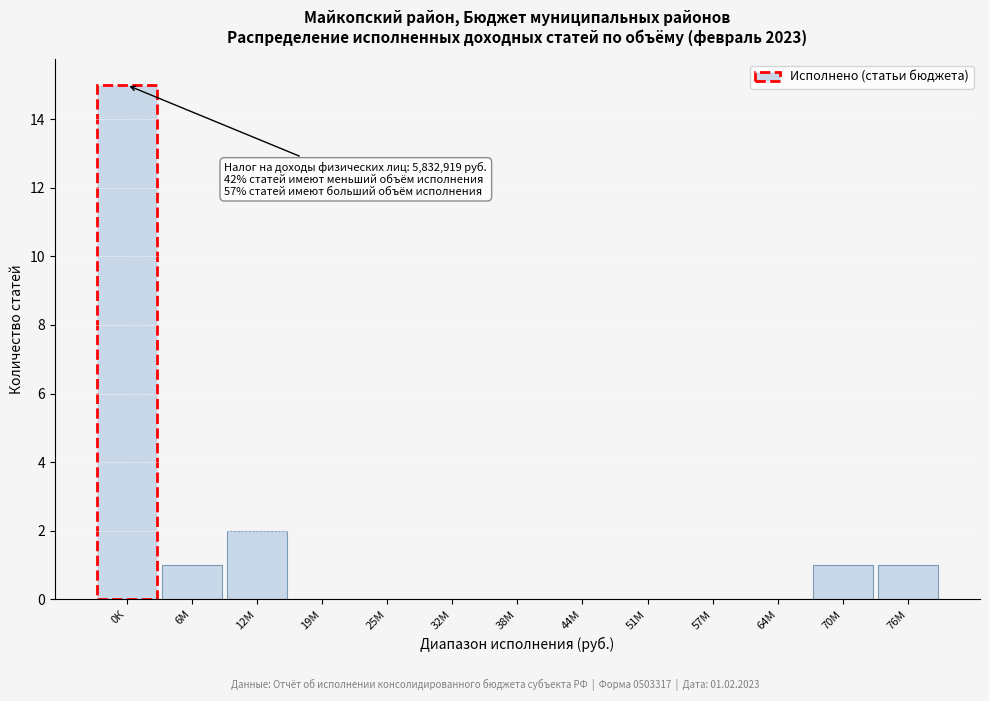

Reading right to left, list all the values displayed in this chart.

76М=1	70М=1	64М=0	57М=0	51М=0	44М=0	38М=0	32М=0	25М=0	19М=0	12М=2	6М=1	0К=15